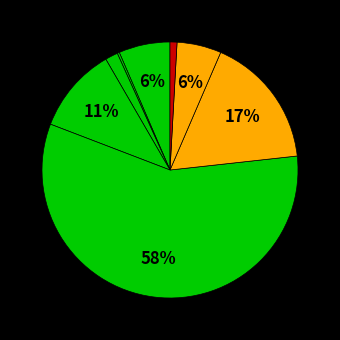

How many segments does this pie chart have?

8